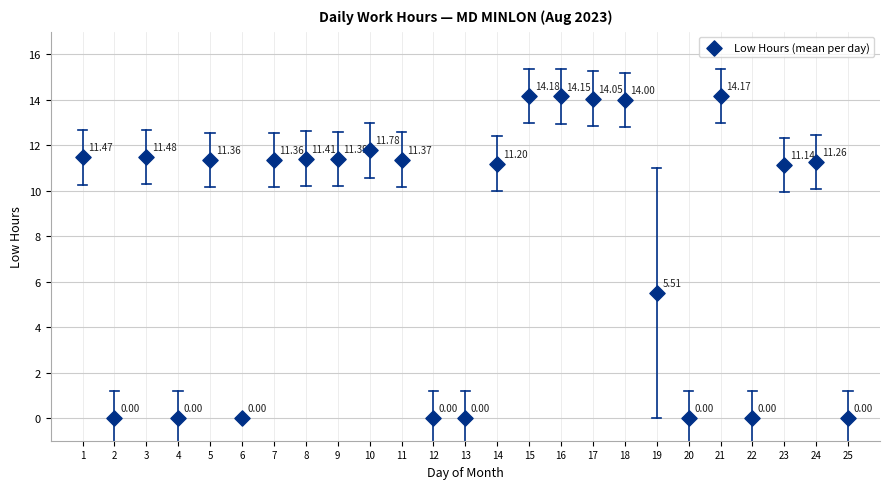

What is the range of X values (max minus min)?

24.0